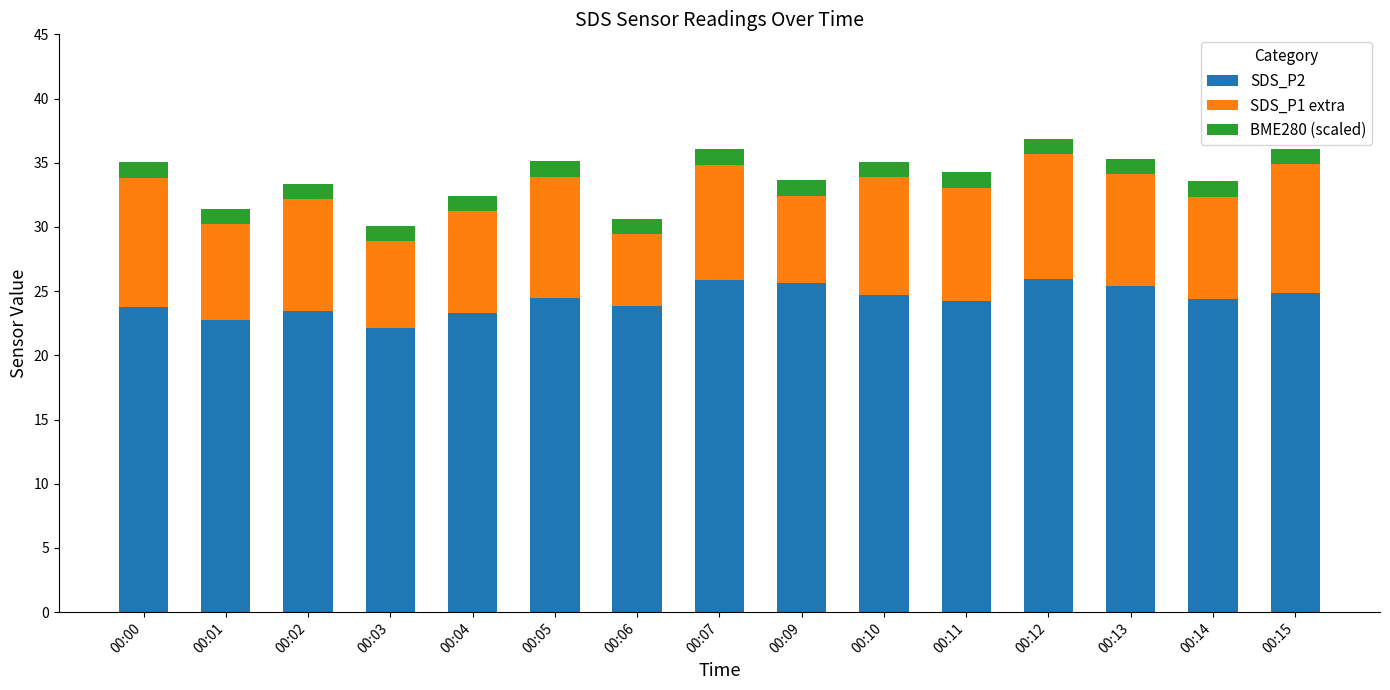

What is the lowest value of the SDS_P2 series?

22.1